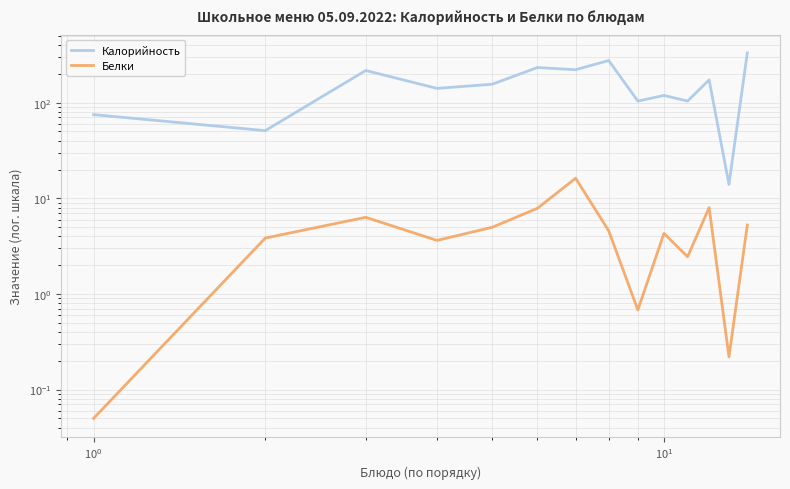

Does the chart display data point markers on the line(s)?

No